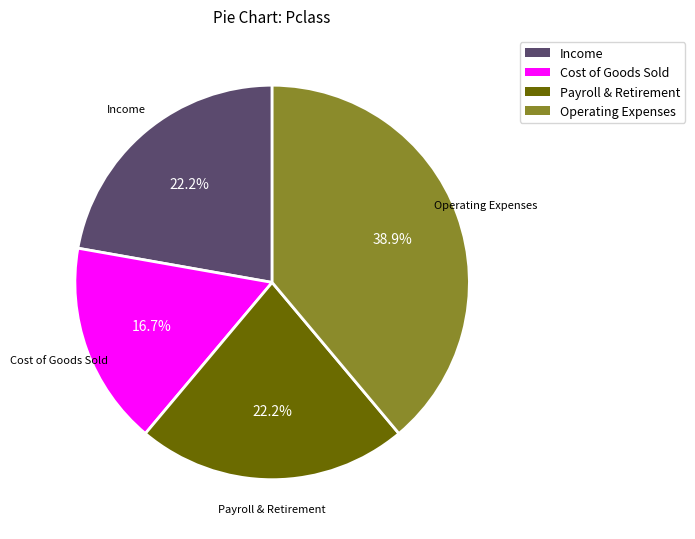

What is the total percentage of Payroll & Retirement and Cost of Goods Sold?

38.9%